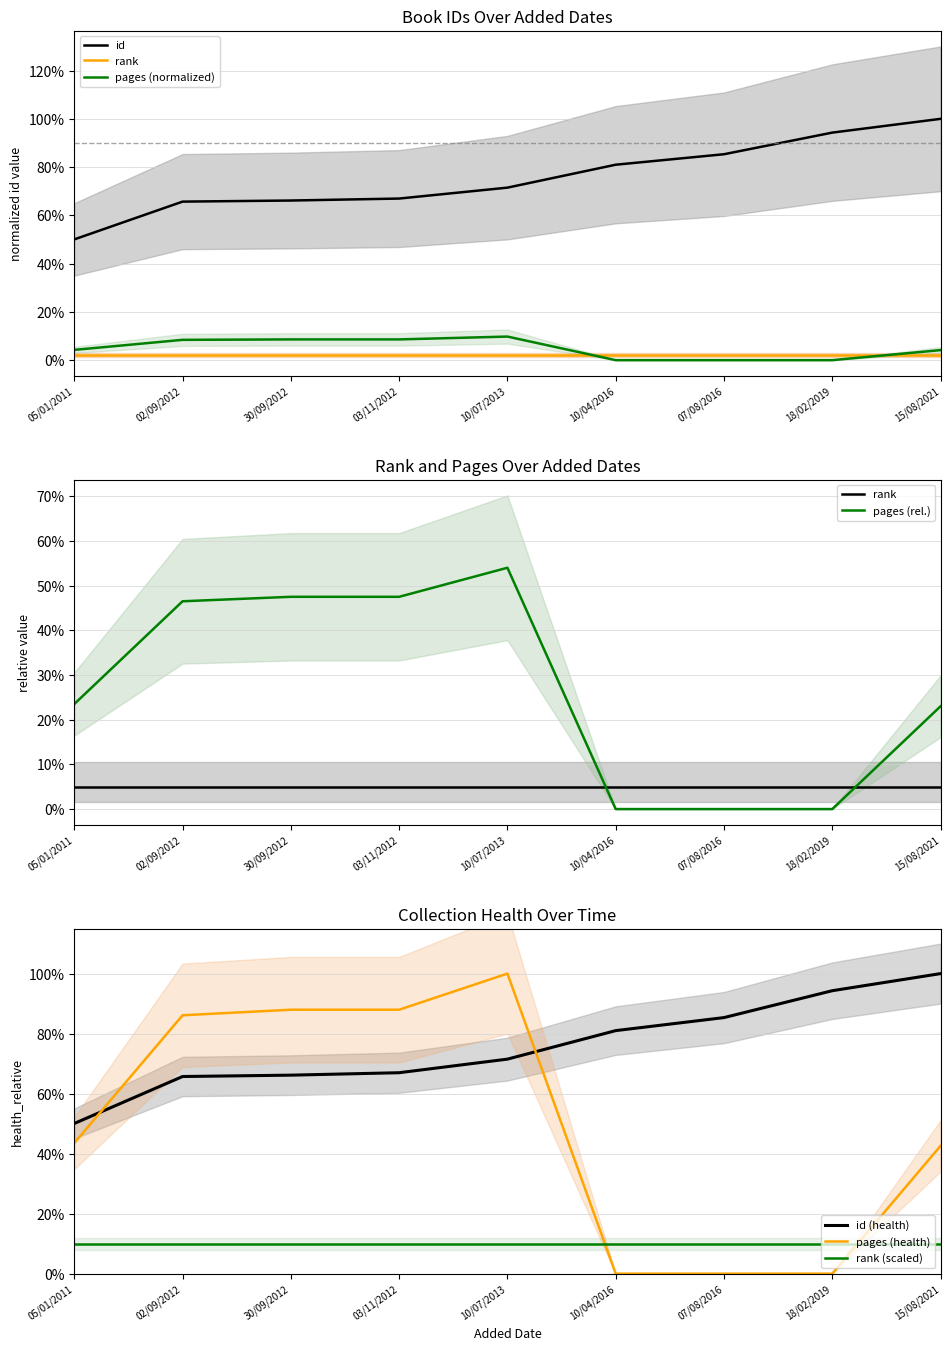

What is the sum of all id values?

6.8